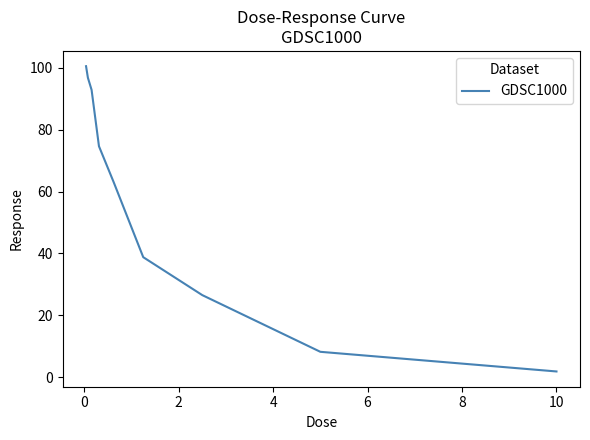

What is the greatest value displayed?

100.5